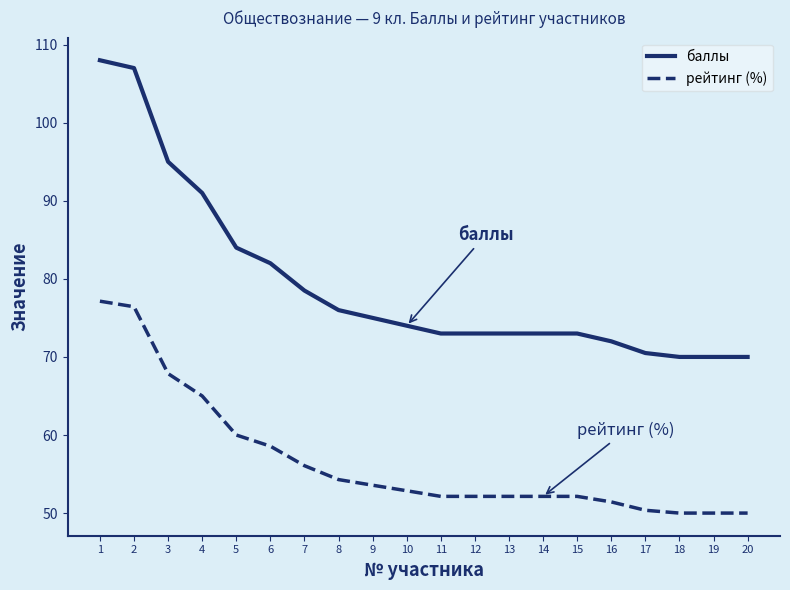

True or false: баллы has a value of 84.0 at 5.

True